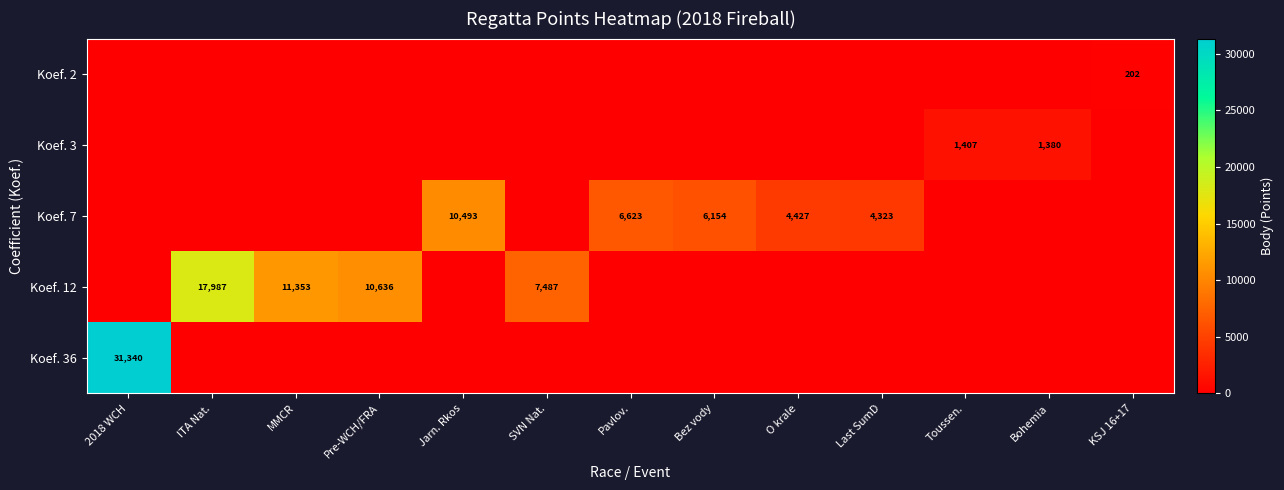

How many positive values does the Koef. 12 series have?

4